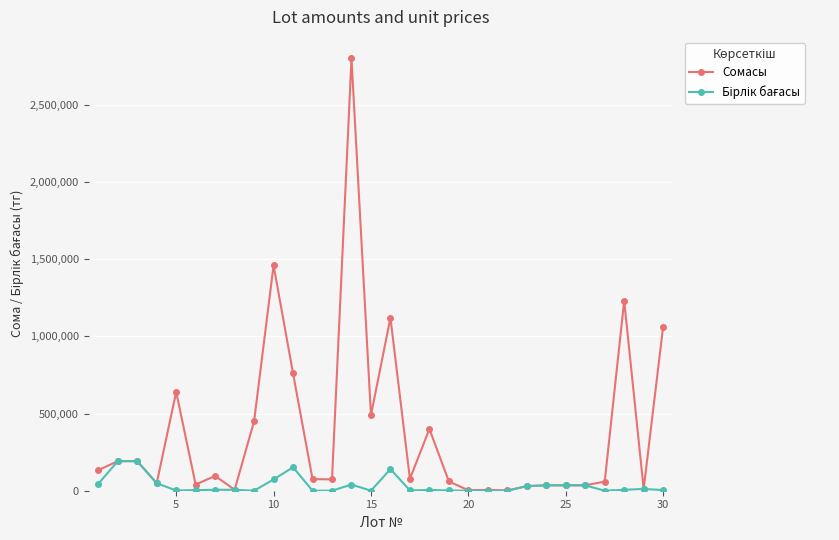

Which series has the largest total across all categories?

Сомасы